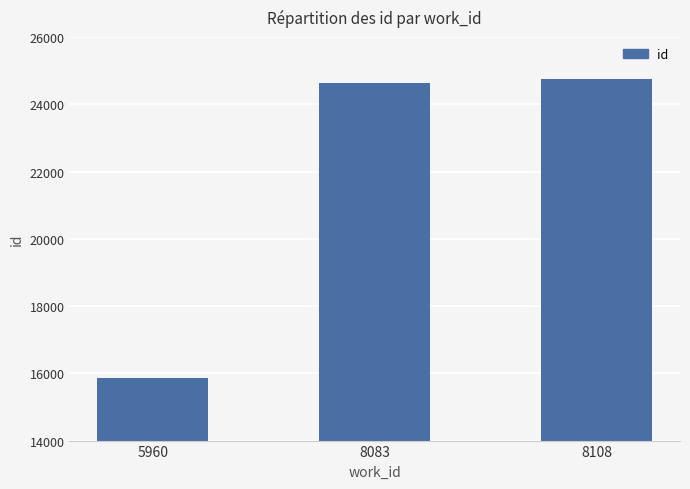

The value at 5960 is 9306. True or false?

False